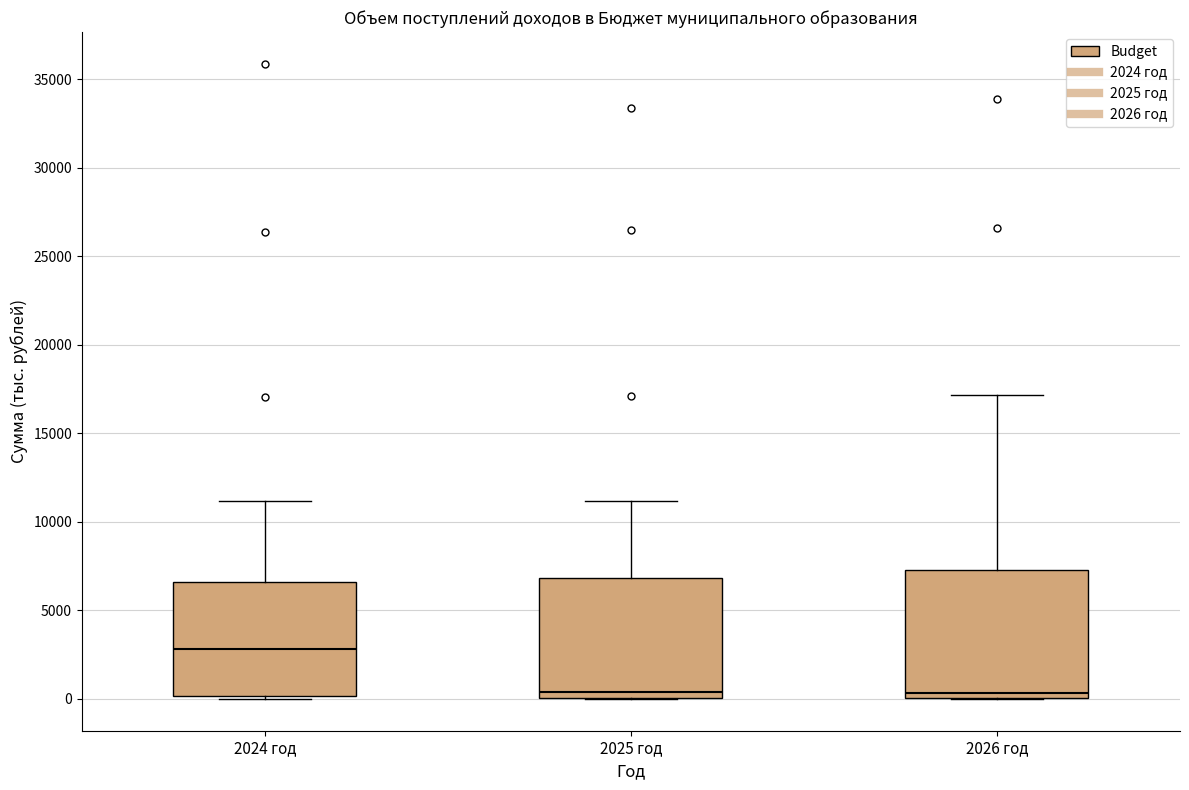

Where is the lower edge of the box for 2026 год on the y-axis? The values are not printed on the chart, so give them approximately, as read against the axis.

0